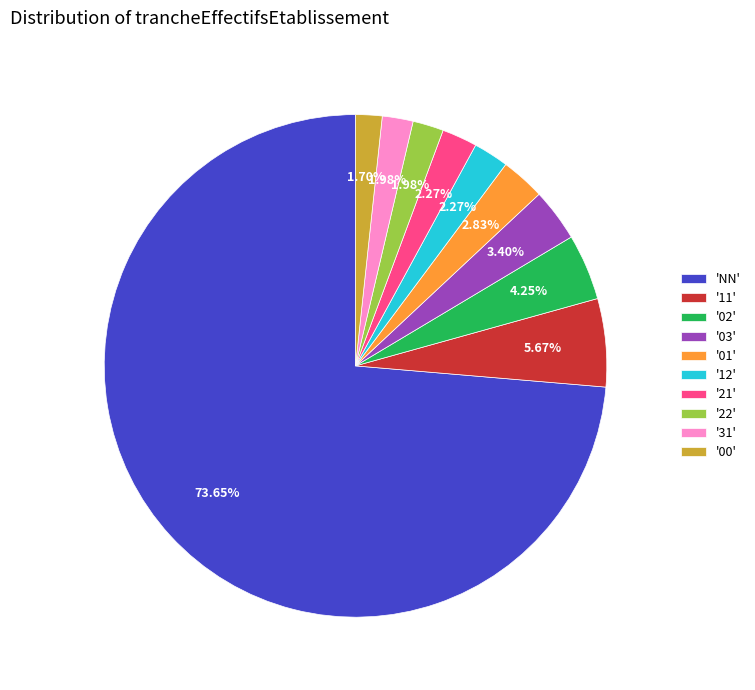

Which slice is the largest?

'NN'